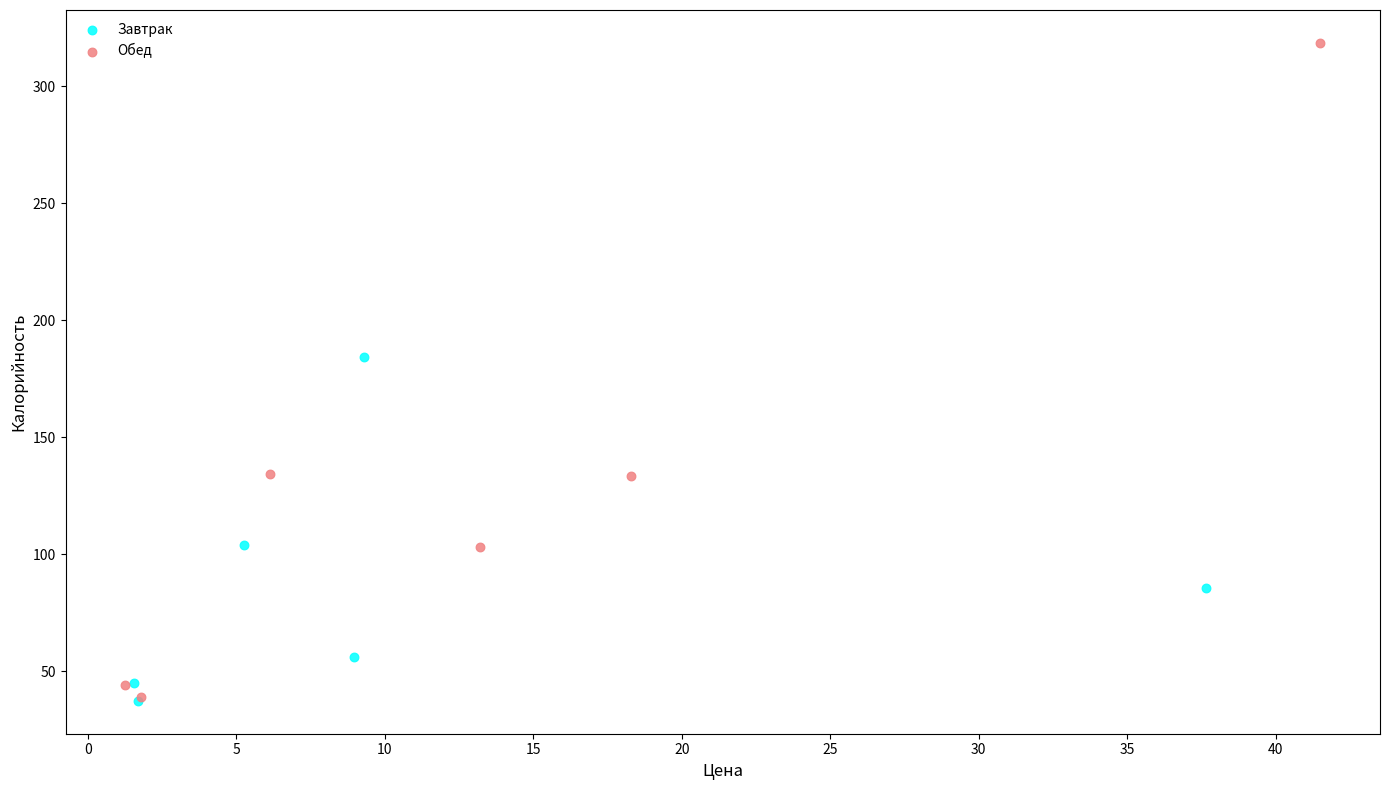

Which series has the largest Y range (max minus min)?

Обед